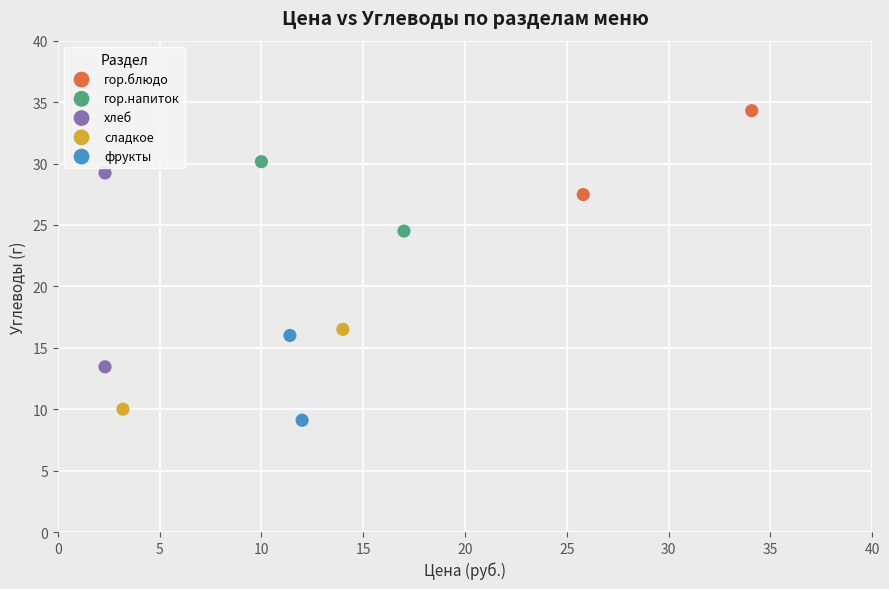

Which series reaches the maximum Y coordinate?

гор.блюдо